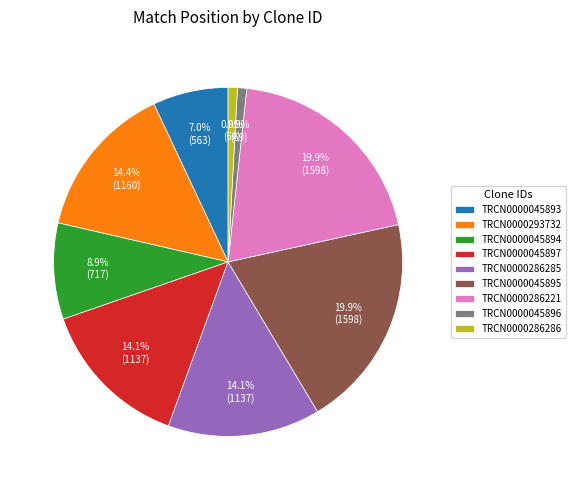

How many segments does this pie chart have?

9